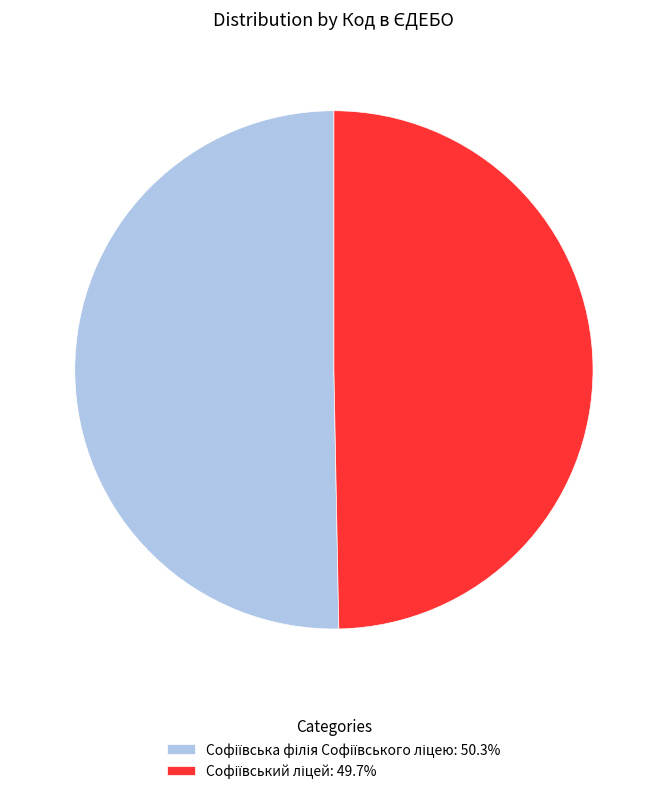

Is there a majority slice in this chart?

Yes